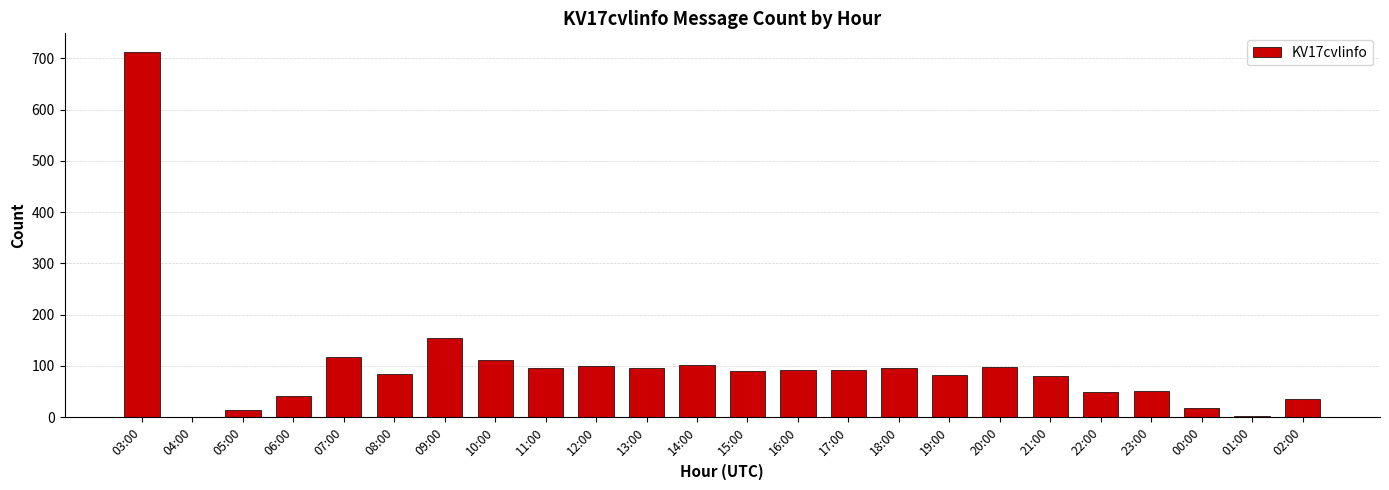

What is the greatest value displayed?

713